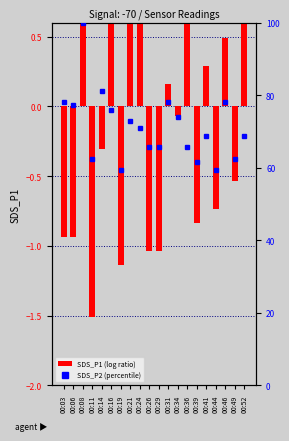

Does the chart contain stacked bars?

No